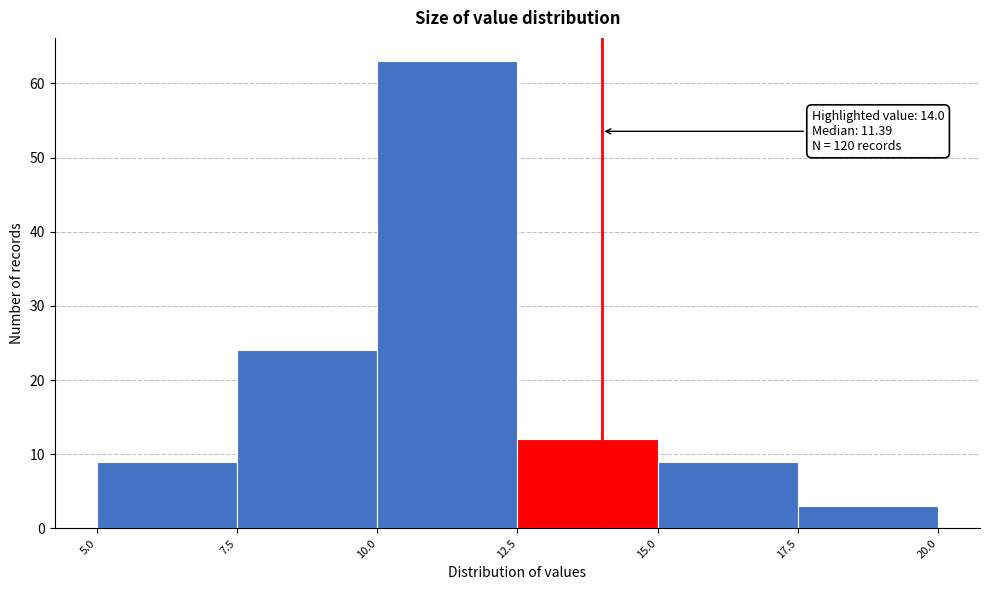

Over which range of the x-axis is the bar tallest?

10.0 to 12.5